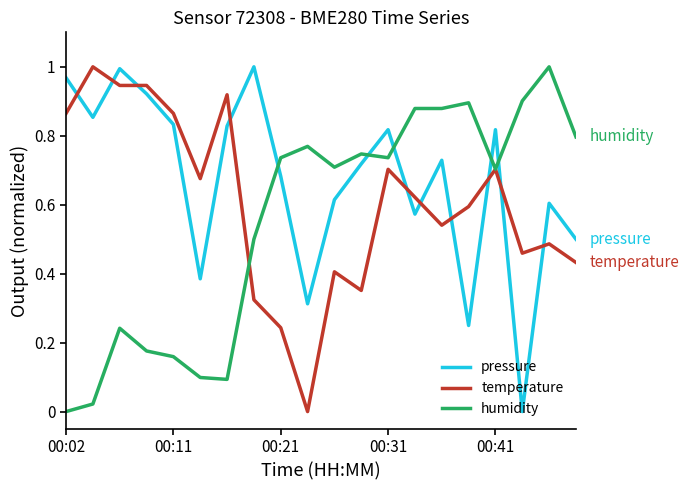

True or false: humidity and pressure intersect in this chart.

True